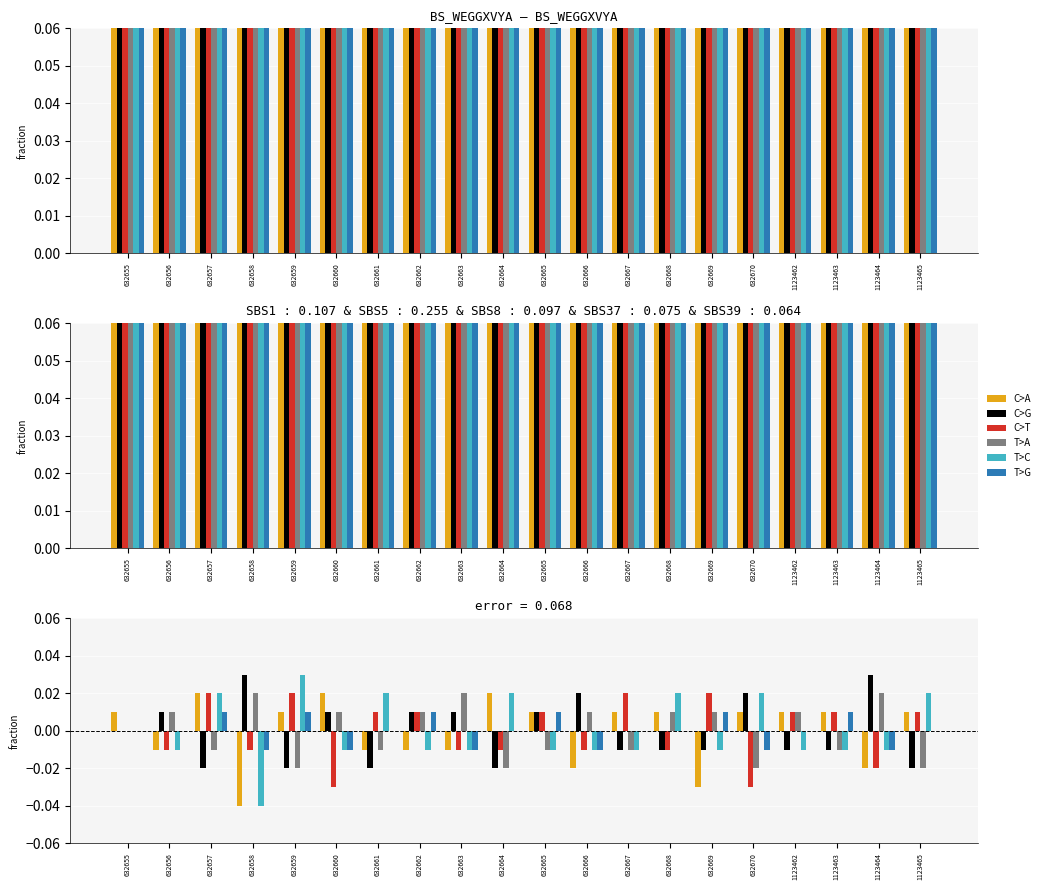

How many bars are there in each group?

6